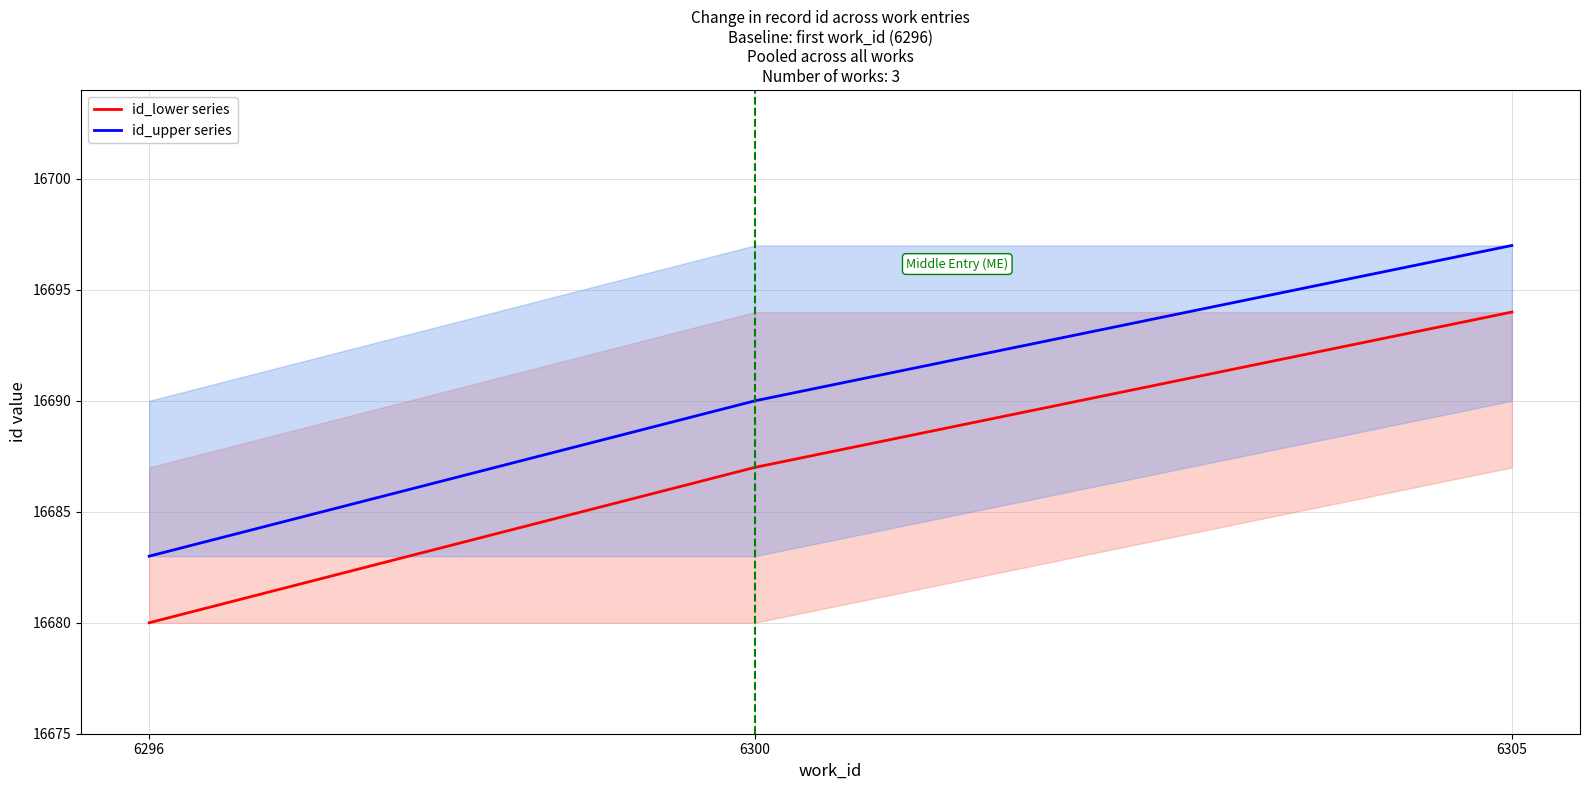

How many lines are shown in the chart?

2